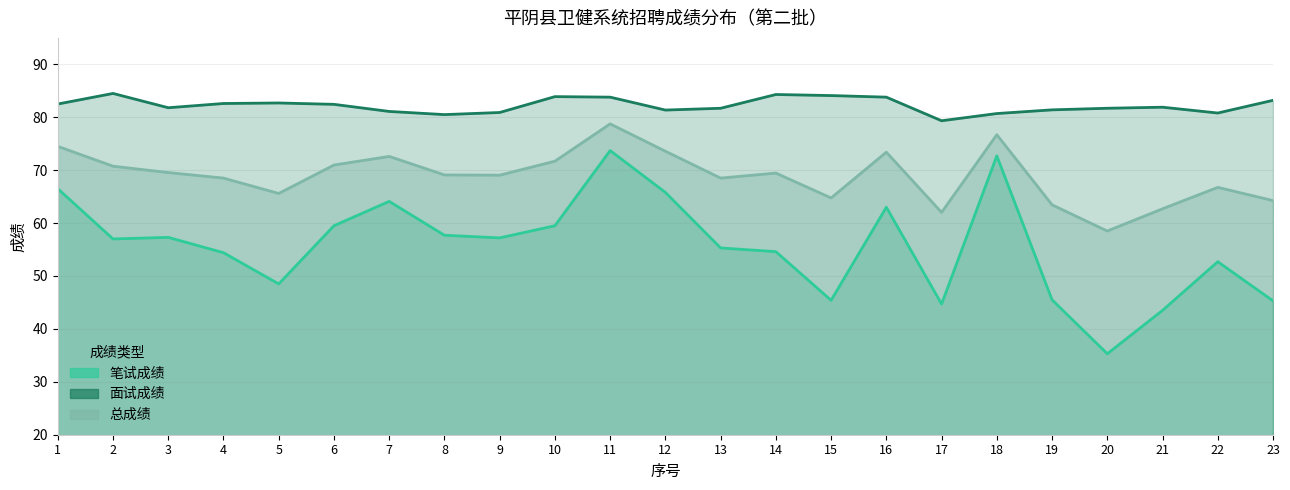

Rank the categories by 笔试成绩 value from lowest to highest.

20, 21, 17, 23, 15, 19, 5, 22, 4, 14, 13, 2, 9, 3, 8, 6, 10, 16, 7, 12, 1, 18, 11